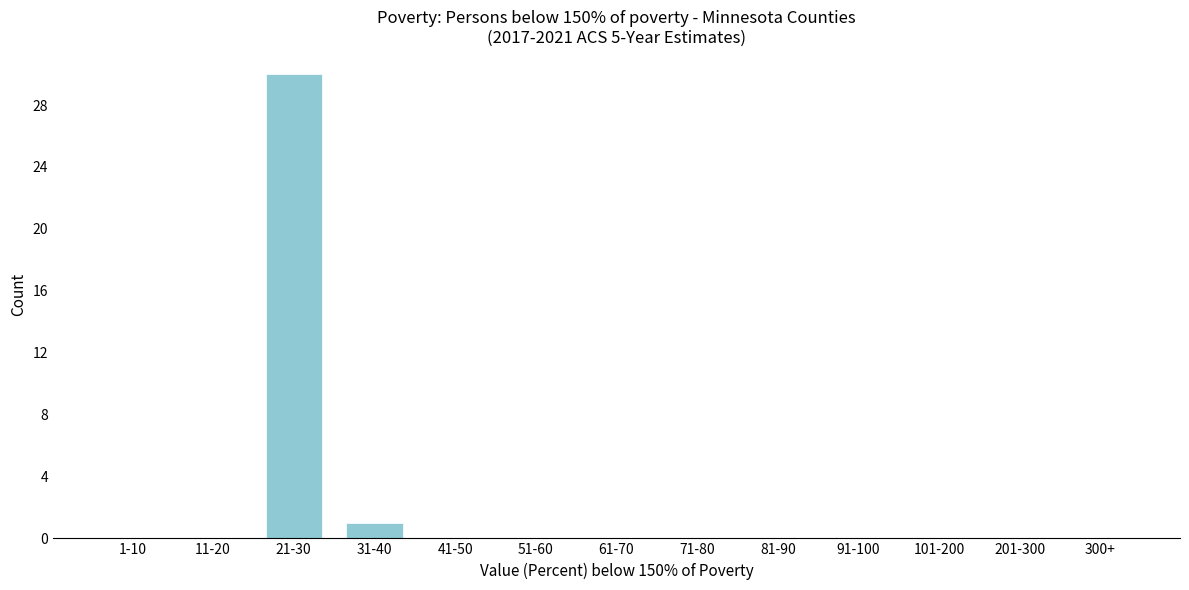

Reading left to right, transcribe all the data shown in this chart.

1-10=0	11-20=0	21-30=30	31-40=1	41-50=0	51-60=0	61-70=0	71-80=0	81-90=0	91-100=0	101-200=0	201-300=0	300+=0